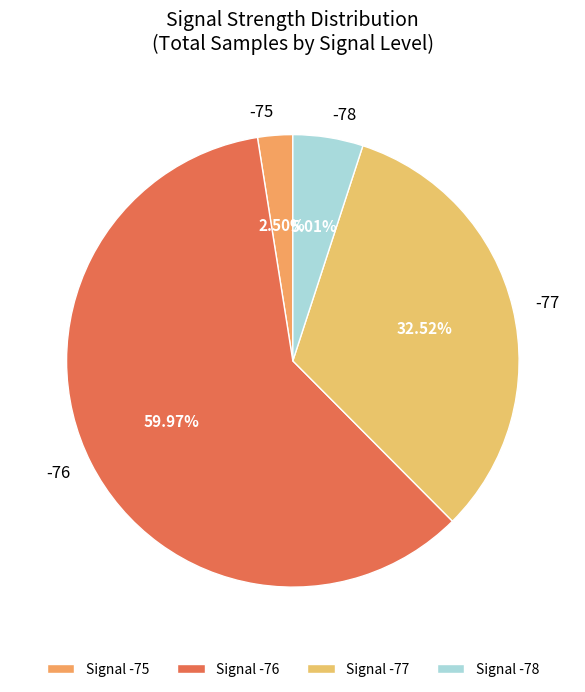

Count the number of slices in the pie.

4